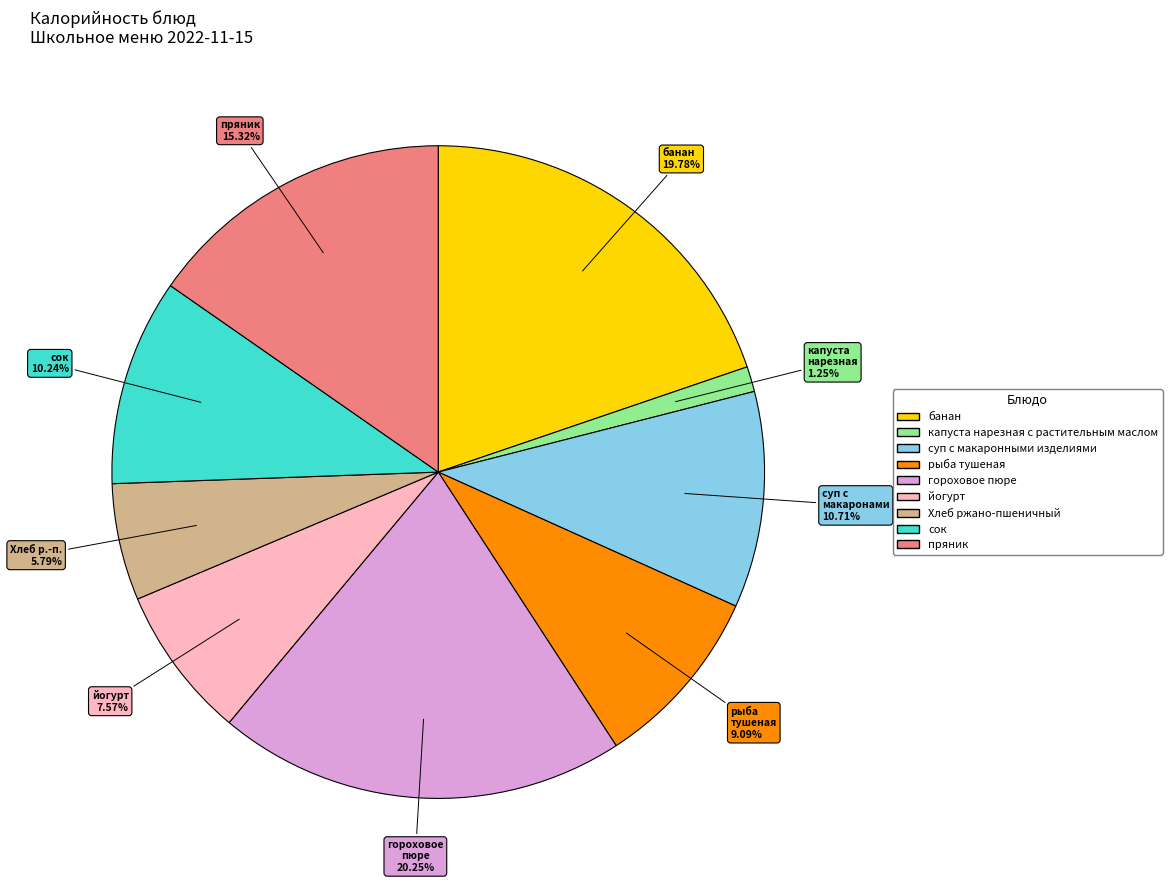

Is the sum of капуста нарезная с растительным маслом and гороховое пюре greater than half?

No